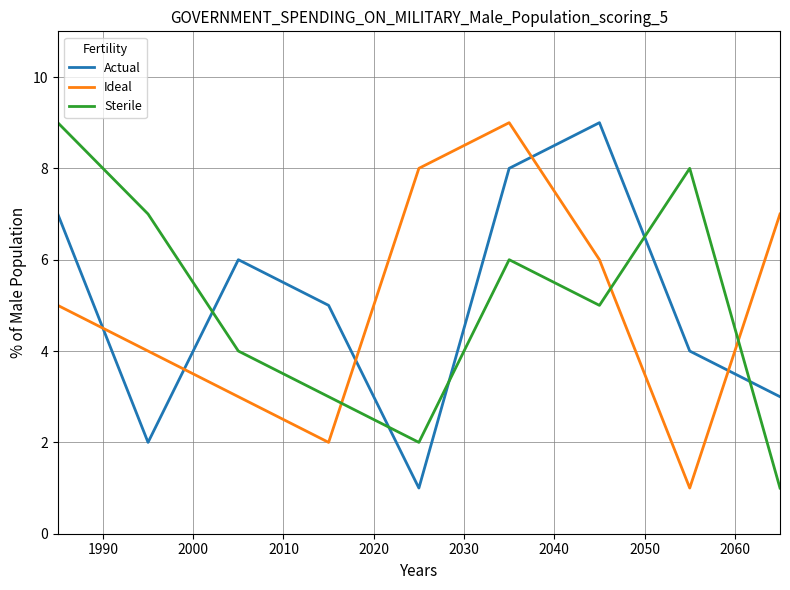

What is the difference between the maximum and minimum values in the Sterile series?

8